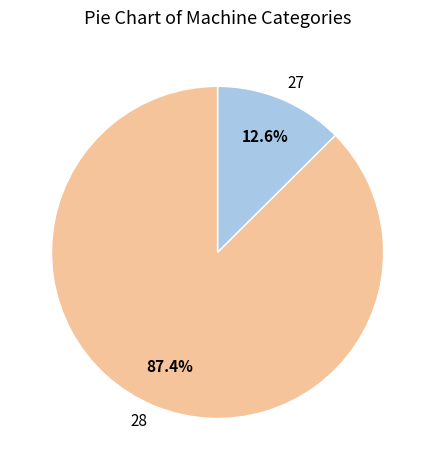

Does 28 represent more than half of the total?

Yes